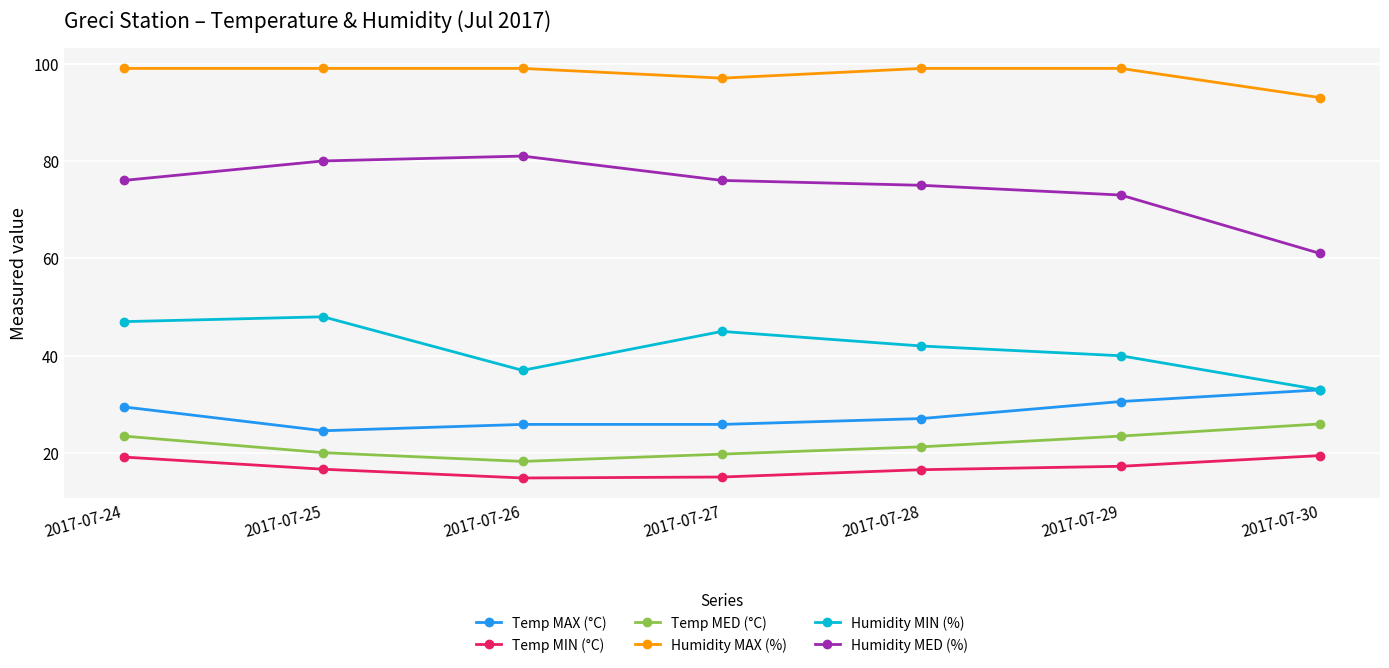

Where is the first local minimum for Humidity MIN (%)?

2017-07-26